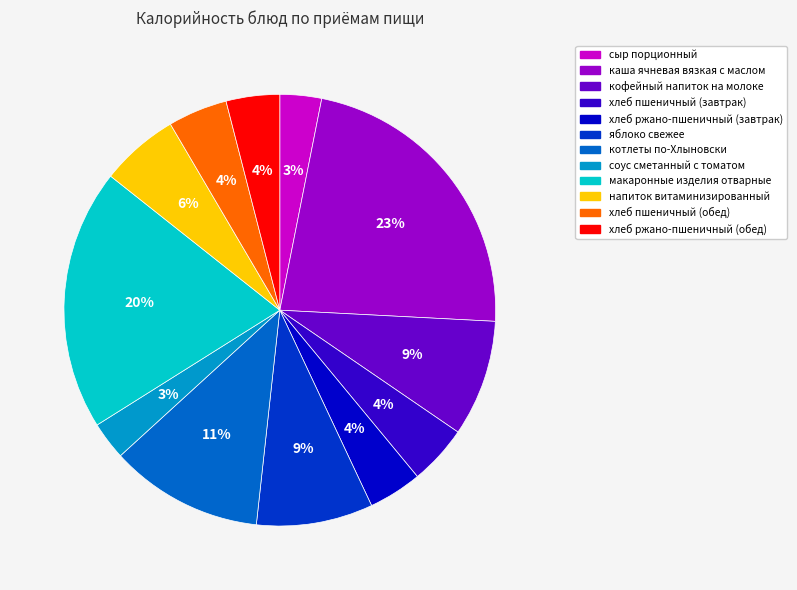

True or false: соус сметанный с томатом accounts for 14% of the total.

False